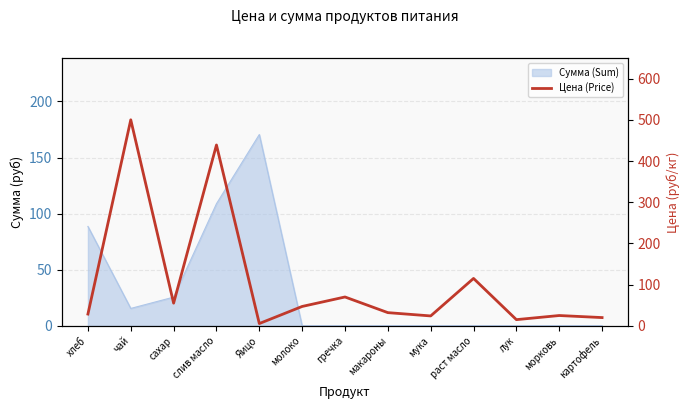

Approximately how many times larger is the value at картофель compared to мука?

0.8